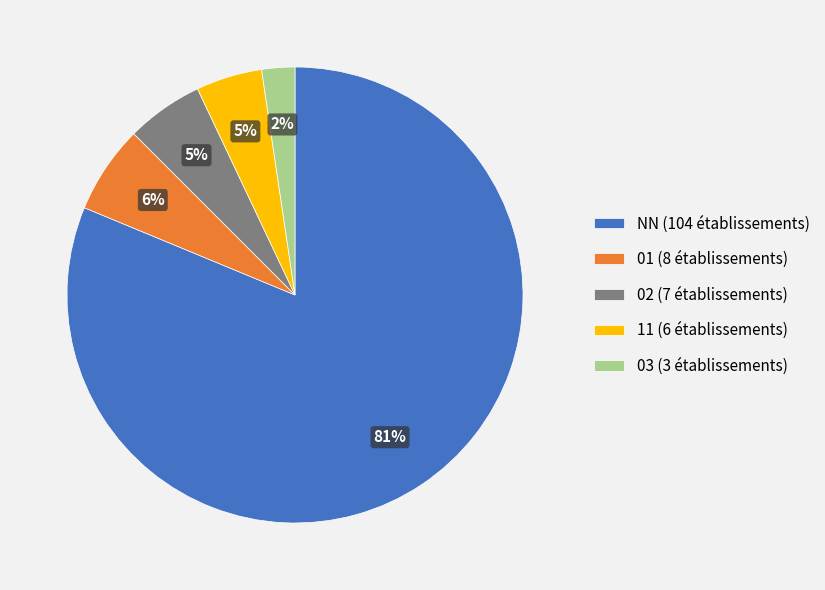

To the nearest percent, what percentage of the pie is 02 (7 établissements)?

5%